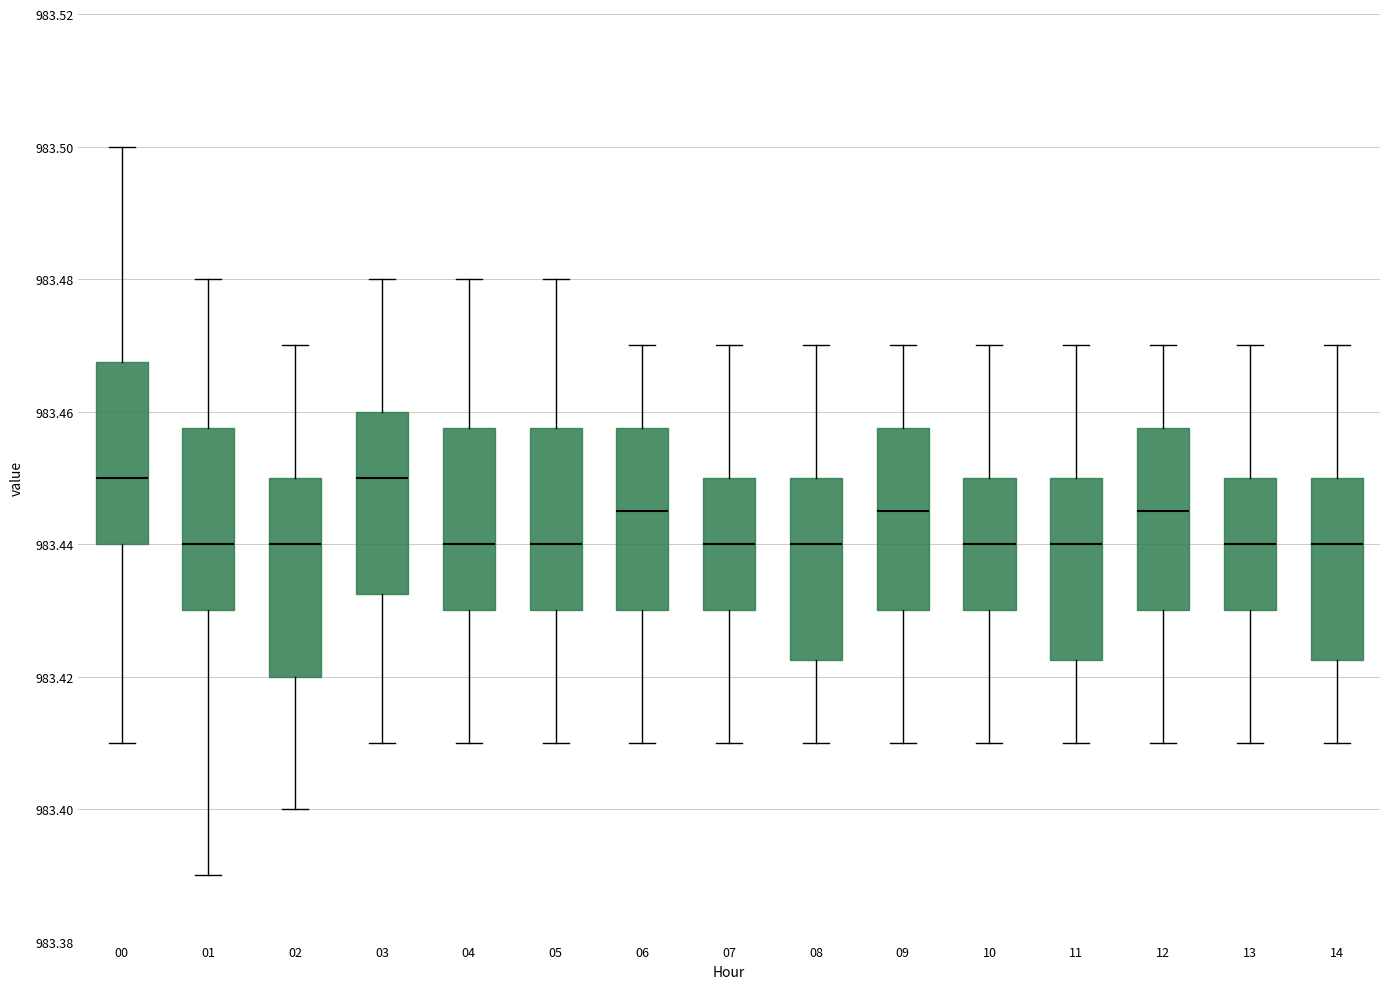

Reading left to right, read every box against the y-axis: the position of its median line, the range the box covers, and the ends of its whiskers. The values are not printed on the chart, so give them approximately, as read against the axis.

00: median 983.450, box 983.440 to 983.468, whiskers 983.410 to 983.500
01: median 983.440, box 983.430 to 983.458, whiskers 983.390 to 983.480
02: median 983.440, box 983.420 to 983.450, whiskers 983.400 to 983.470
03: median 983.450, box 983.432 to 983.460, whiskers 983.410 to 983.480
04: median 983.440, box 983.430 to 983.458, whiskers 983.410 to 983.480
05: median 983.440, box 983.430 to 983.458, whiskers 983.410 to 983.480
06: median 983.446, box 983.430 to 983.458, whiskers 983.410 to 983.470
07: median 983.440, box 983.430 to 983.450, whiskers 983.410 to 983.470
08: median 983.440, box 983.422 to 983.450, whiskers 983.410 to 983.470
09: median 983.446, box 983.430 to 983.458, whiskers 983.410 to 983.470
10: median 983.440, box 983.430 to 983.450, whiskers 983.410 to 983.470
11: median 983.440, box 983.422 to 983.450, whiskers 983.410 to 983.470
12: median 983.446, box 983.430 to 983.458, whiskers 983.410 to 983.470
13: median 983.440, box 983.430 to 983.450, whiskers 983.410 to 983.470
14: median 983.440, box 983.422 to 983.450, whiskers 983.410 to 983.470